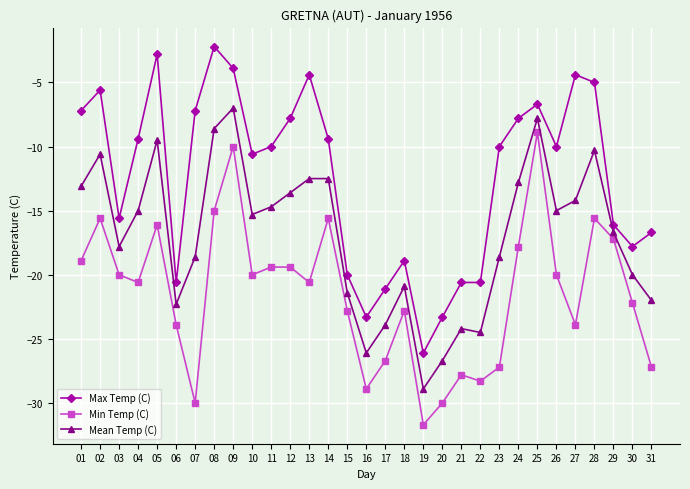

What is the average value of the Mean Temp (C) series?

-16.9